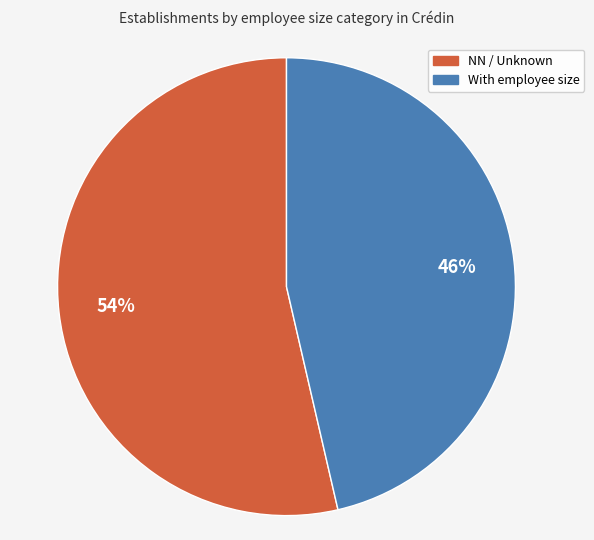

Does any single category account for the majority?

Yes